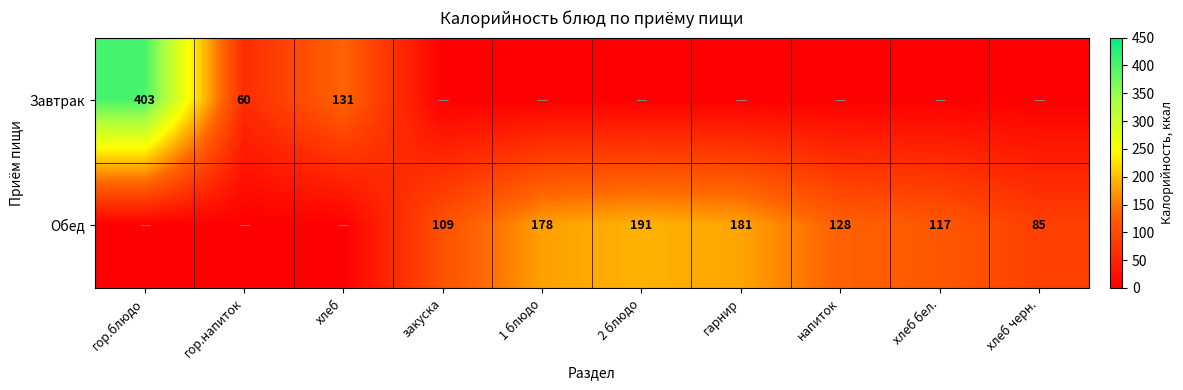

The value of Обед at гарнир is 181. True or false?

True